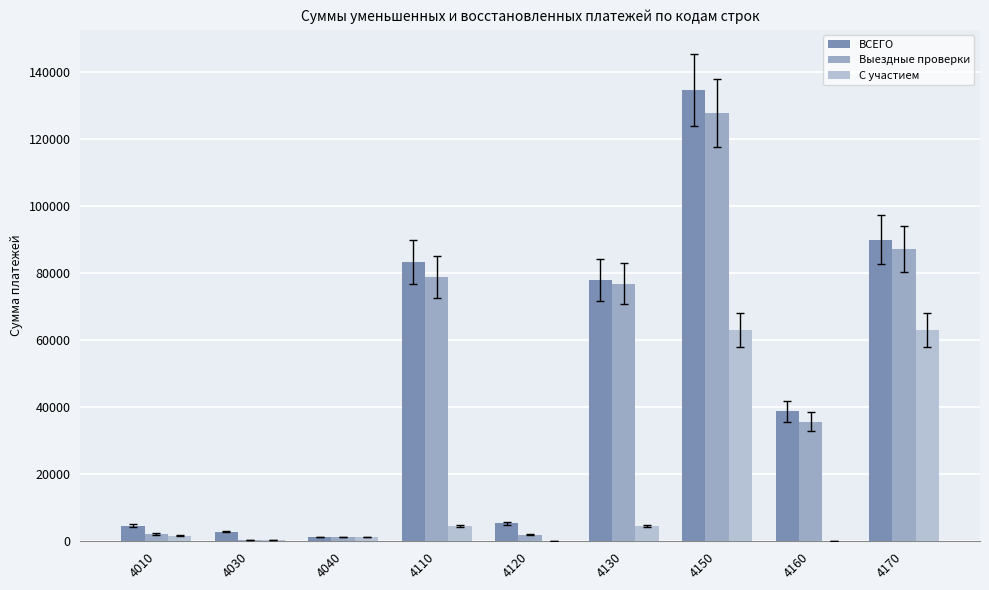

True or false: ВСЕГО has a value of 2593 at 4010.

False